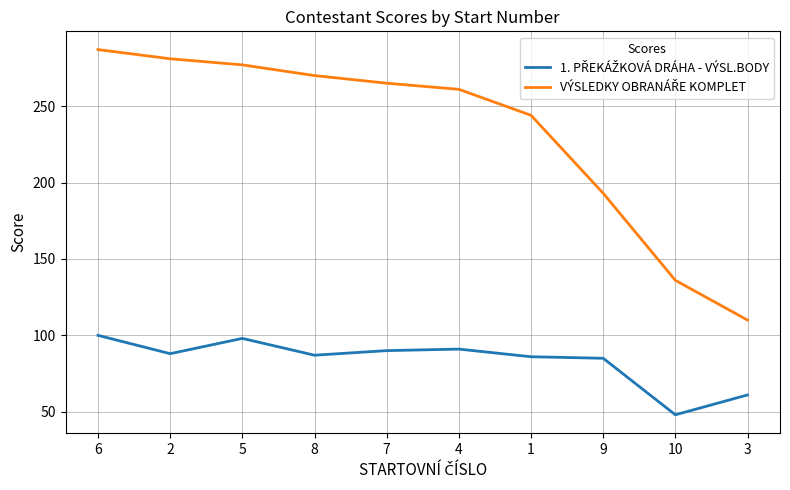

What position from the right is 7?

6